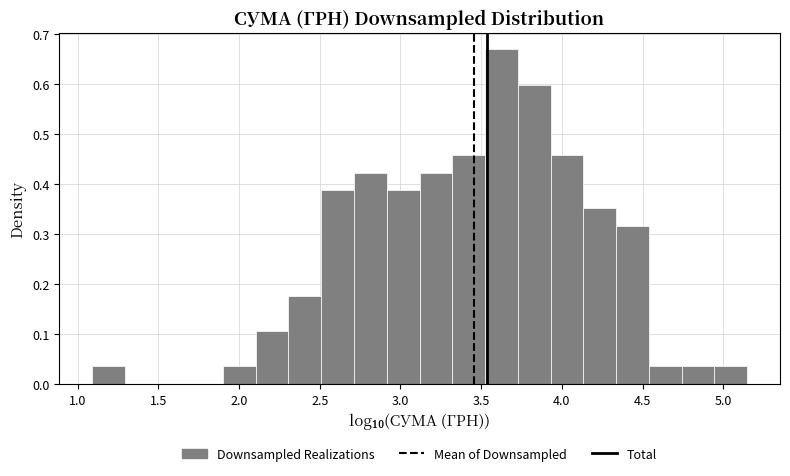

How tall is the bar that spans 4.15 to 4.35 on the x-axis? Neither the bar edges nor the heights are printed on the chart, so give them approximately, as read against the axes.

0.35